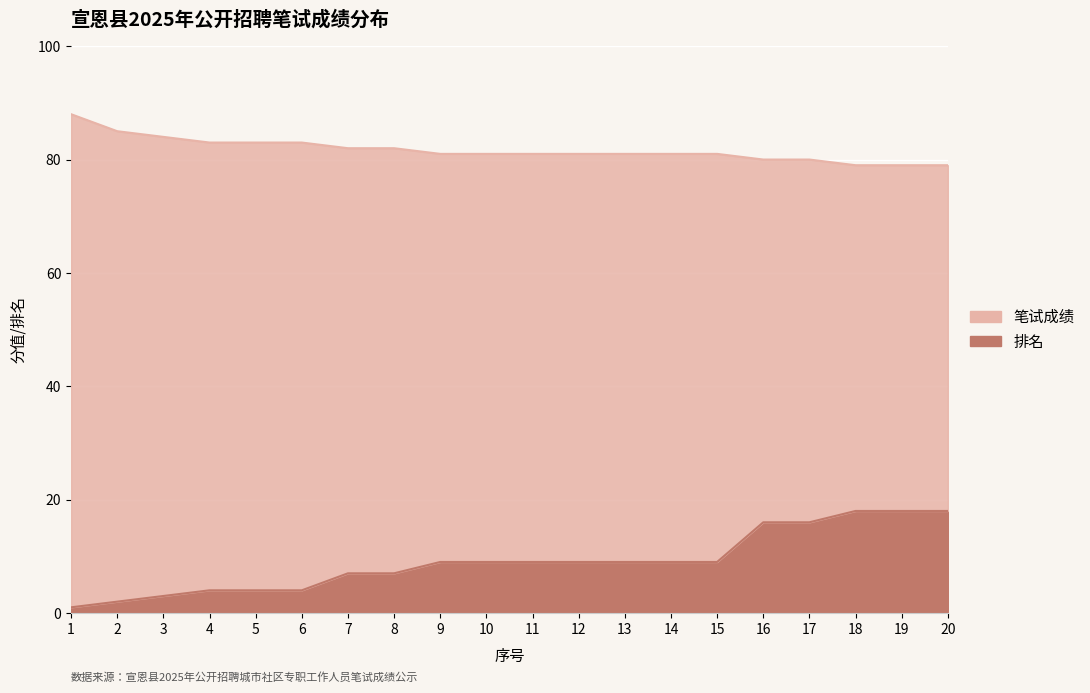

What is the value of the 排名 point at the 17th from the left?

16